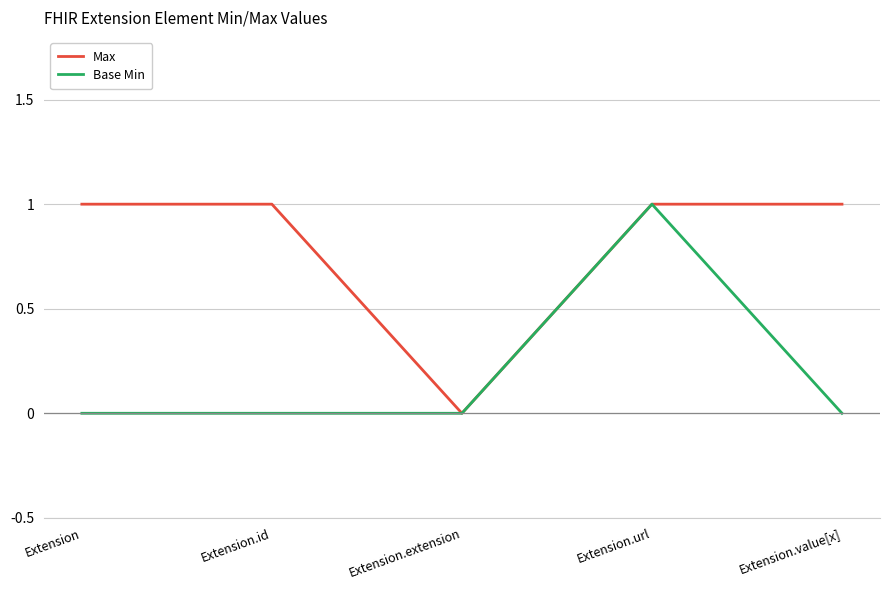

Which series has the largest total across all categories?

Max